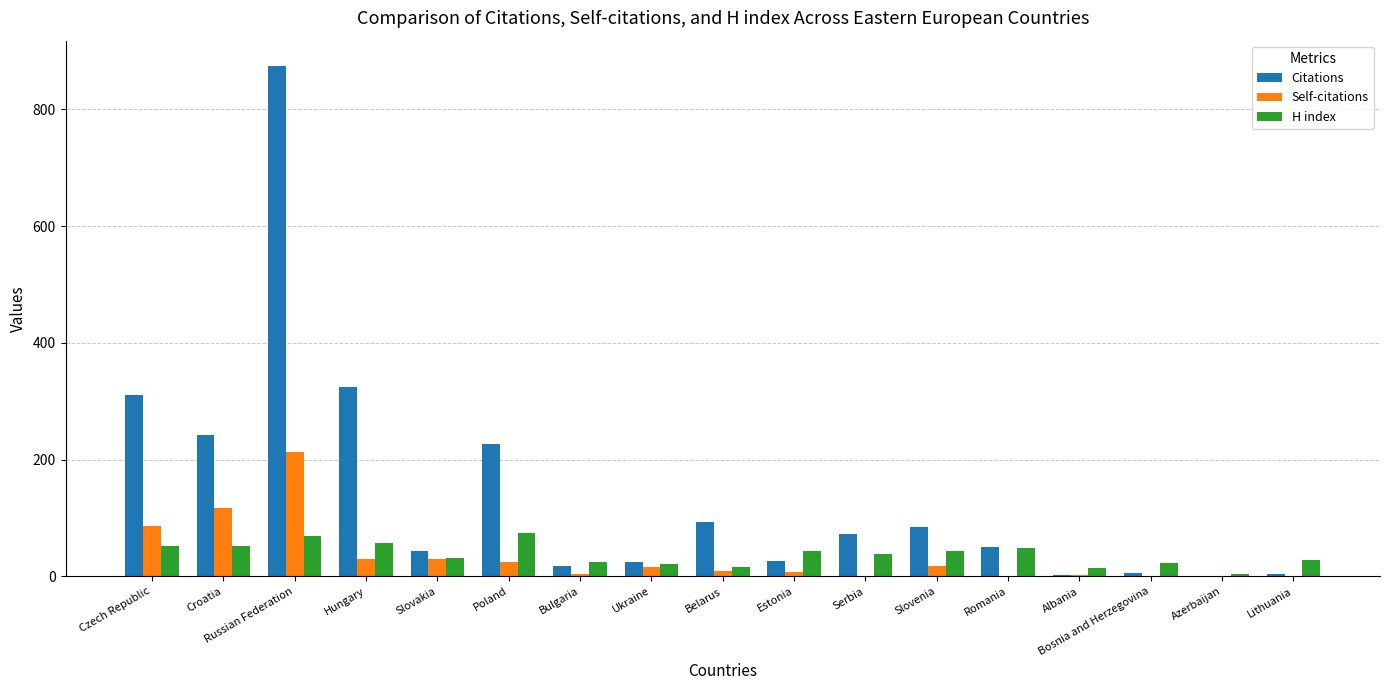

What is the sum of all H index values?

643